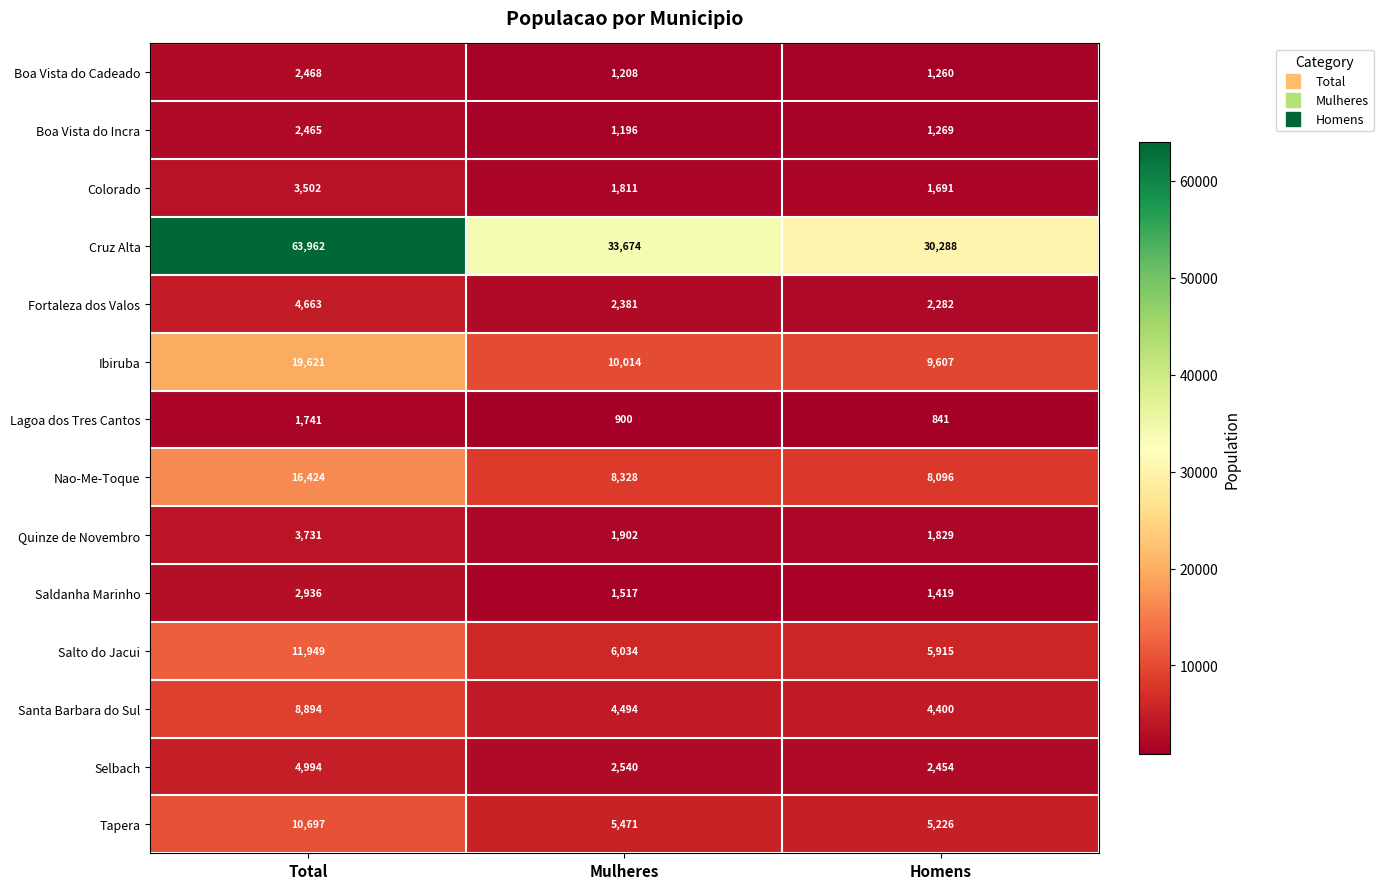

Which category has the lowest value across all series?

Homens